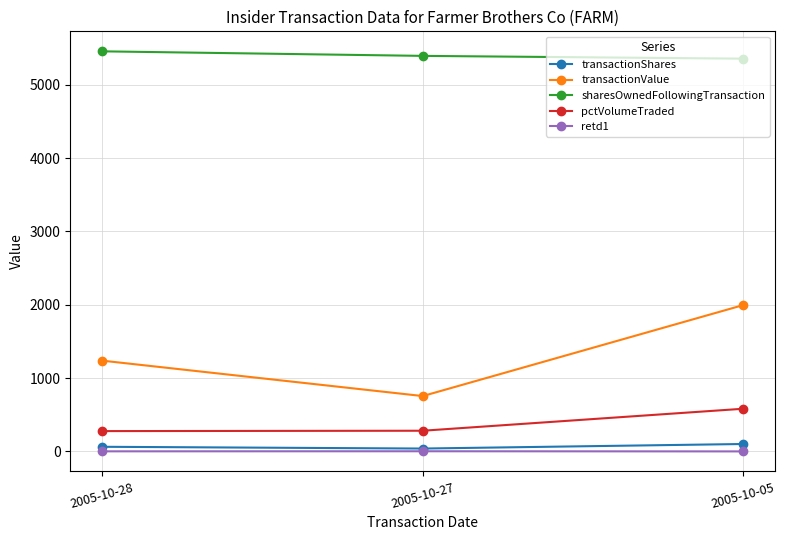

Which series has the largest total across all categories?

sharesOwnedFollowingTransaction